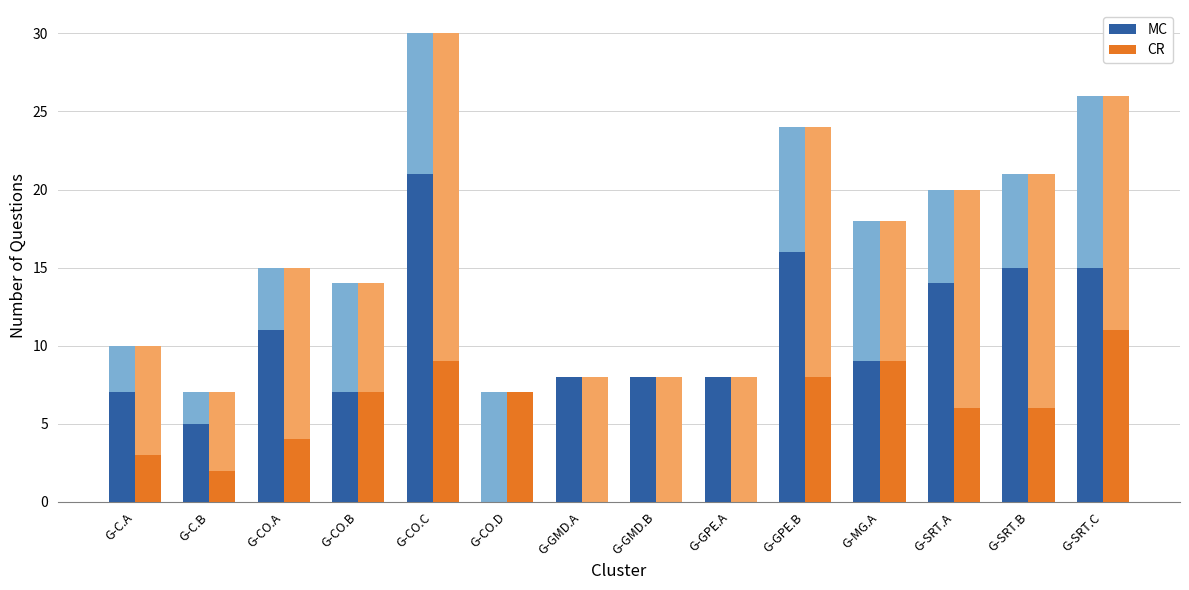

What are all the series names shown in the legend?

MC, CR